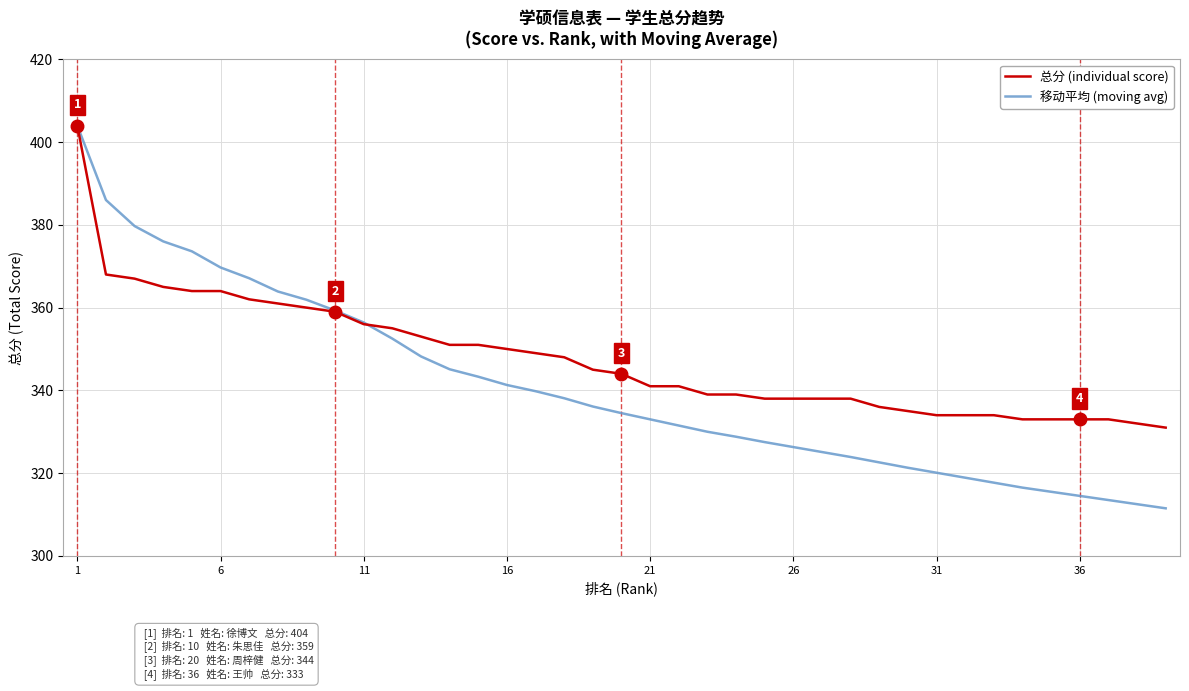

What is the difference between the maximum and second lowest values in the 总分 (individual score) series?

72.0